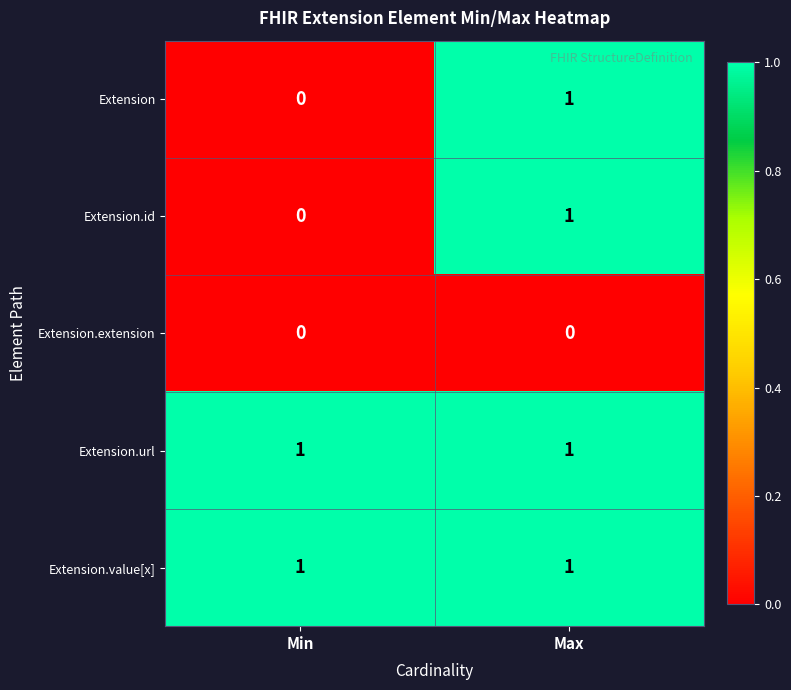

What is the total value across all series at Min?

2